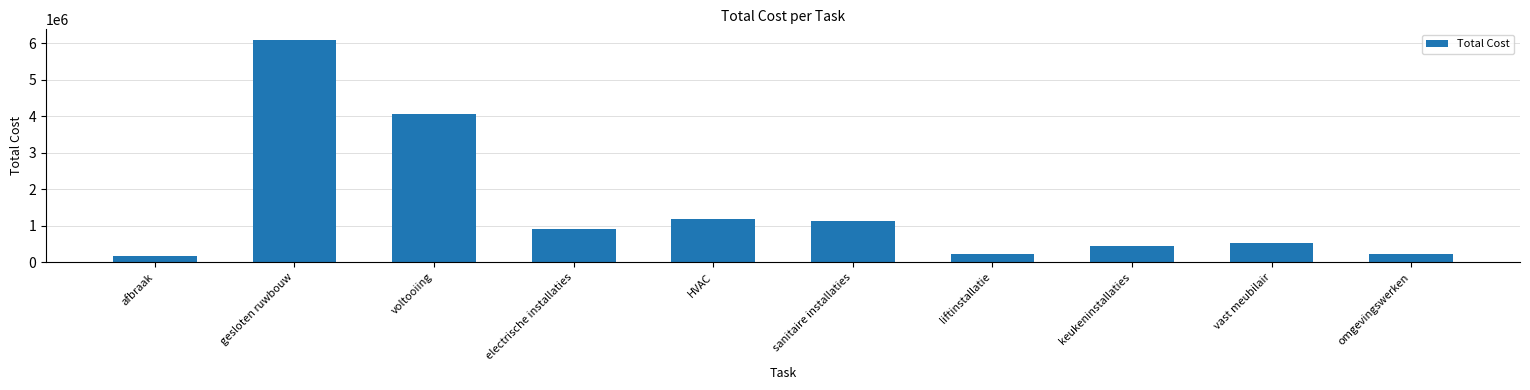

Between sanitaire installaties and vast meubilair, which is larger?

sanitaire installaties